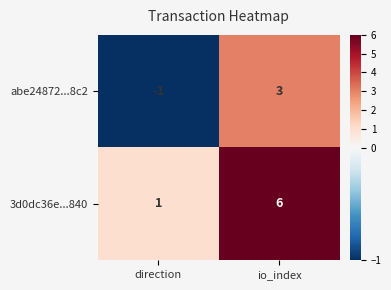

Rank the series by their maximum value, from highest to lowest.

3d0dc36e...840, abe24872...8c2